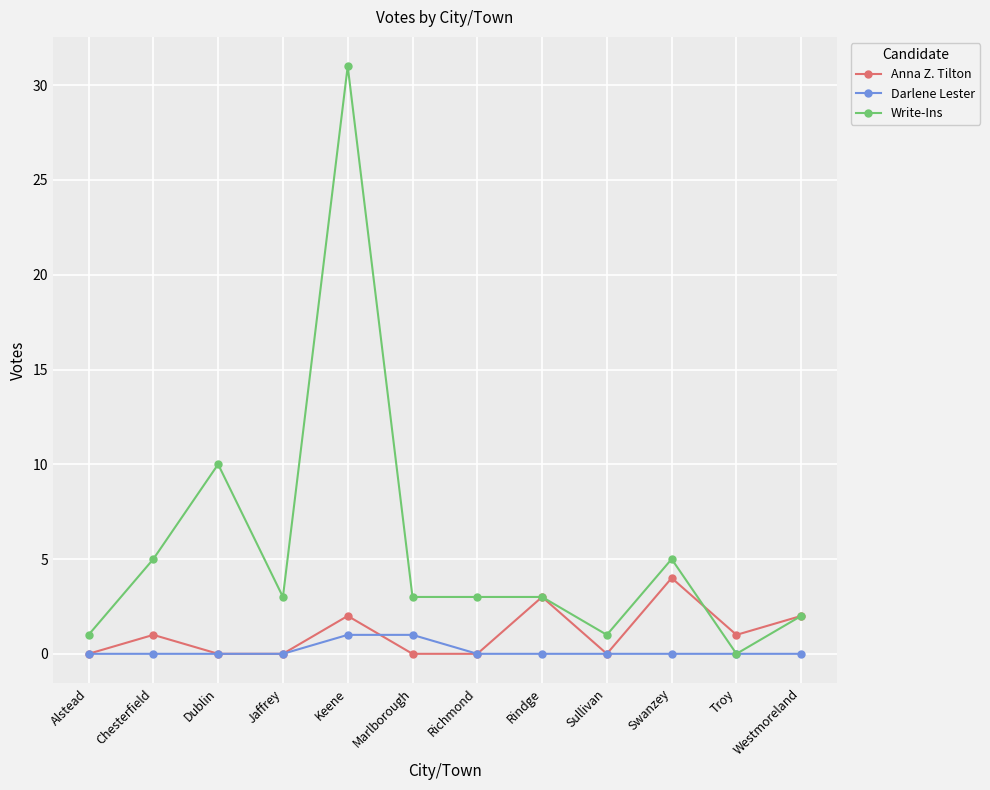

What is the label of the 10th point from the left?

Swanzey